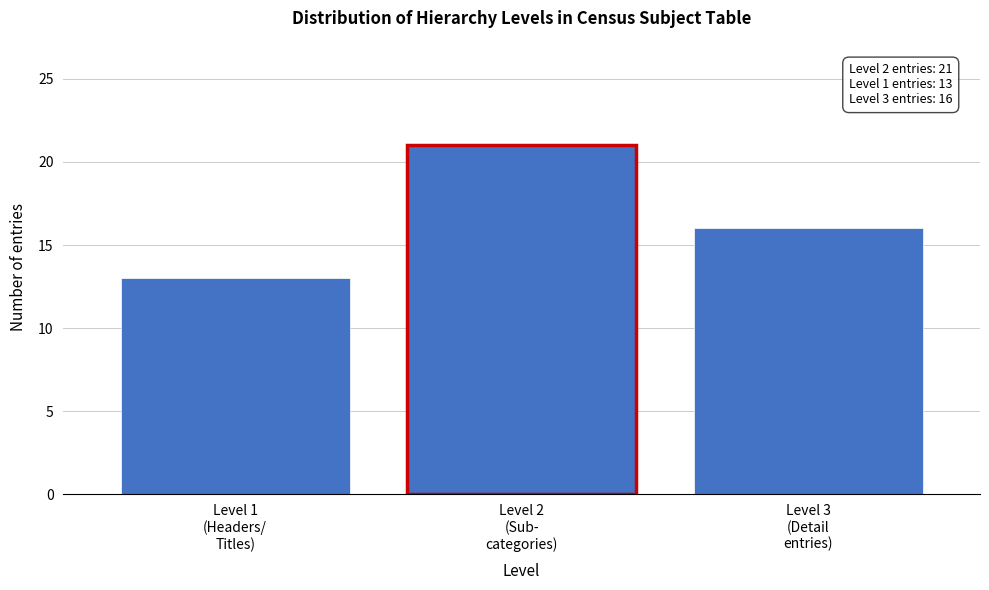

Reading right to left, transcribe all the data shown in this chart.

16	21	13